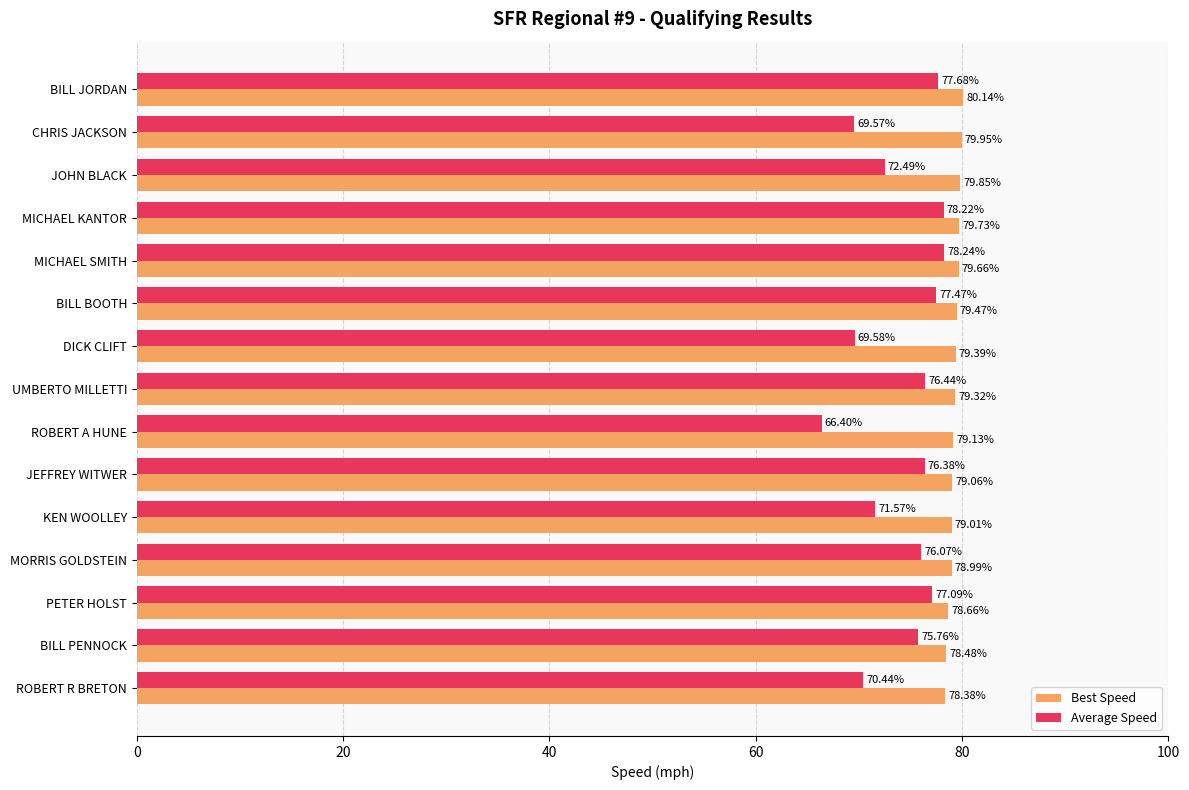

List the labels in order of Average Speed value, largest first.

MICHAEL SMITH, MICHAEL KANTOR, BILL JORDAN, BILL BOOTH, PETER HOLST, UMBERTO MILLETTI, JEFFREY WITWER, MORRIS GOLDSTEIN, BILL PENNOCK, JOHN BLACK, KEN WOOLLEY, ROBERT R BRETON, DICK CLIFT, CHRIS JACKSON, ROBERT A HUNE